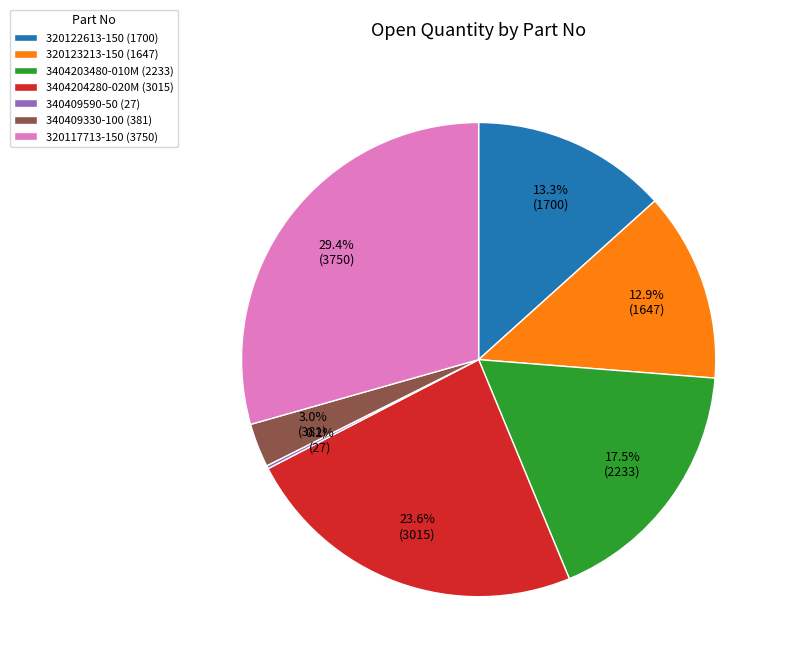

Combined, do 320117713-150 and 320122613-150 account for over 50%?

No